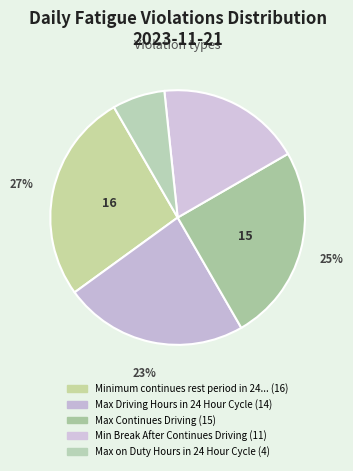

Which category has the smallest portion of the pie?

Max on Duty Hours in 24 Hour Cycle